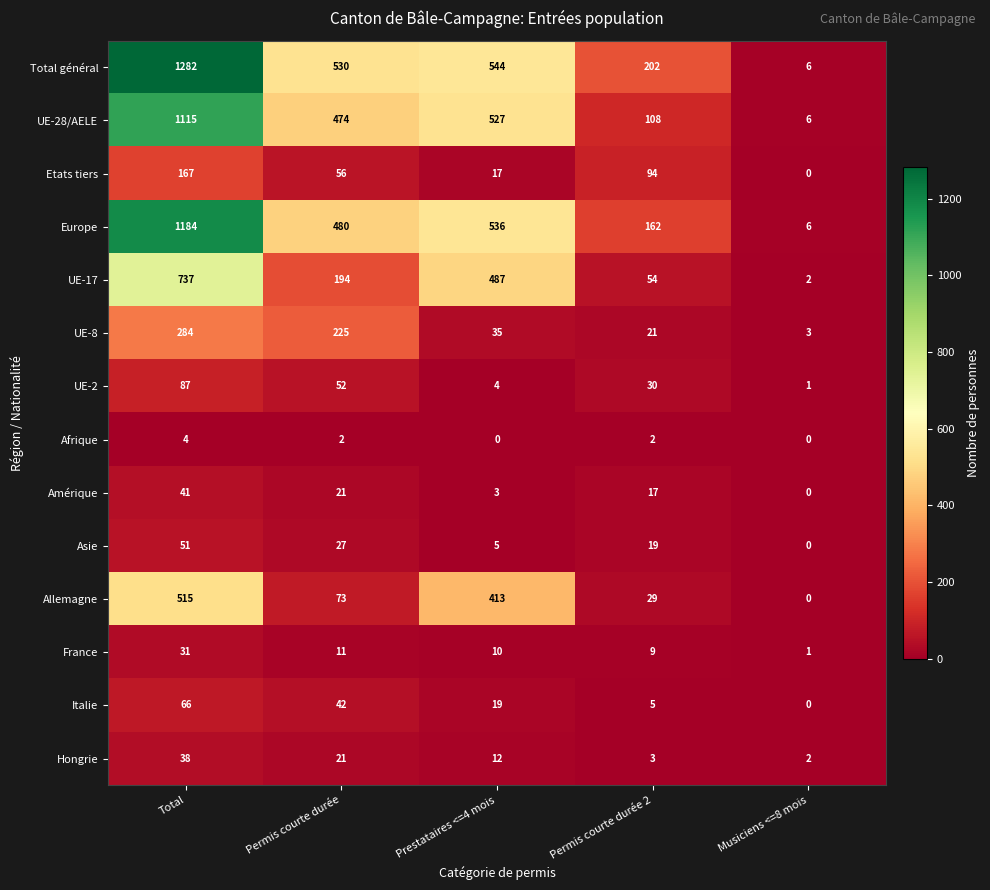

What is the greatest value displayed?

1282